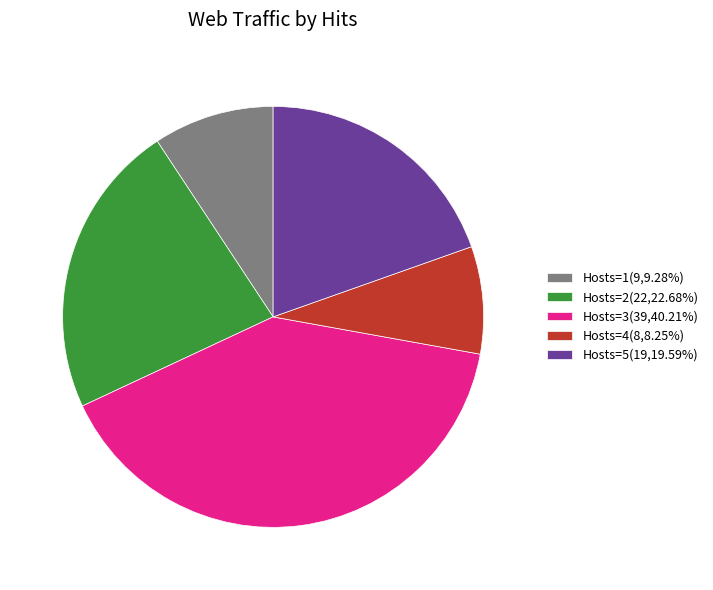

Do Hosts=3(39,40.21%) and Hosts=5(19,19.59%) together represent more than half of the pie?

Yes